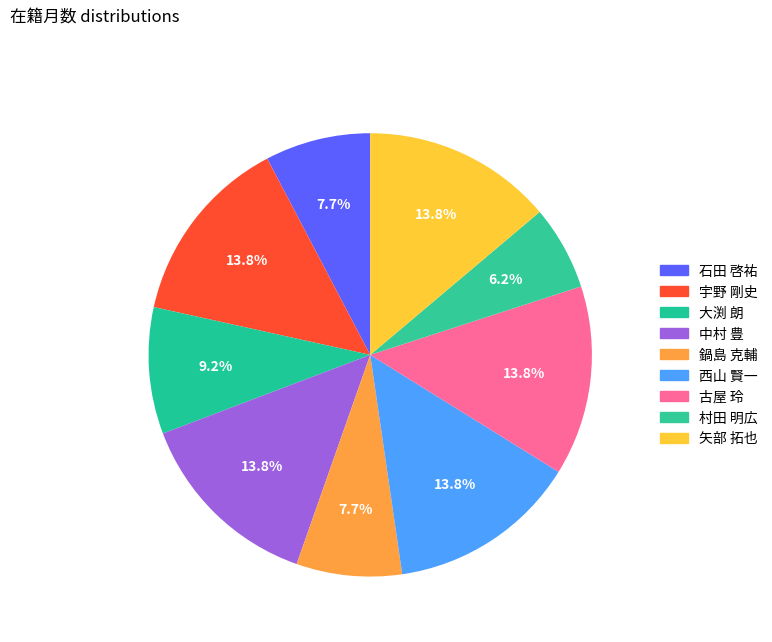

How many slices are in this pie chart?

9